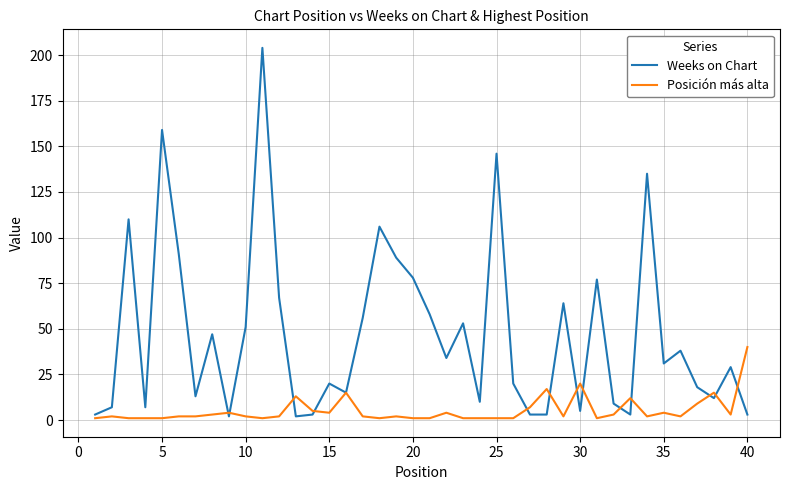

Which series has the widest spread of values?

Weeks on Chart